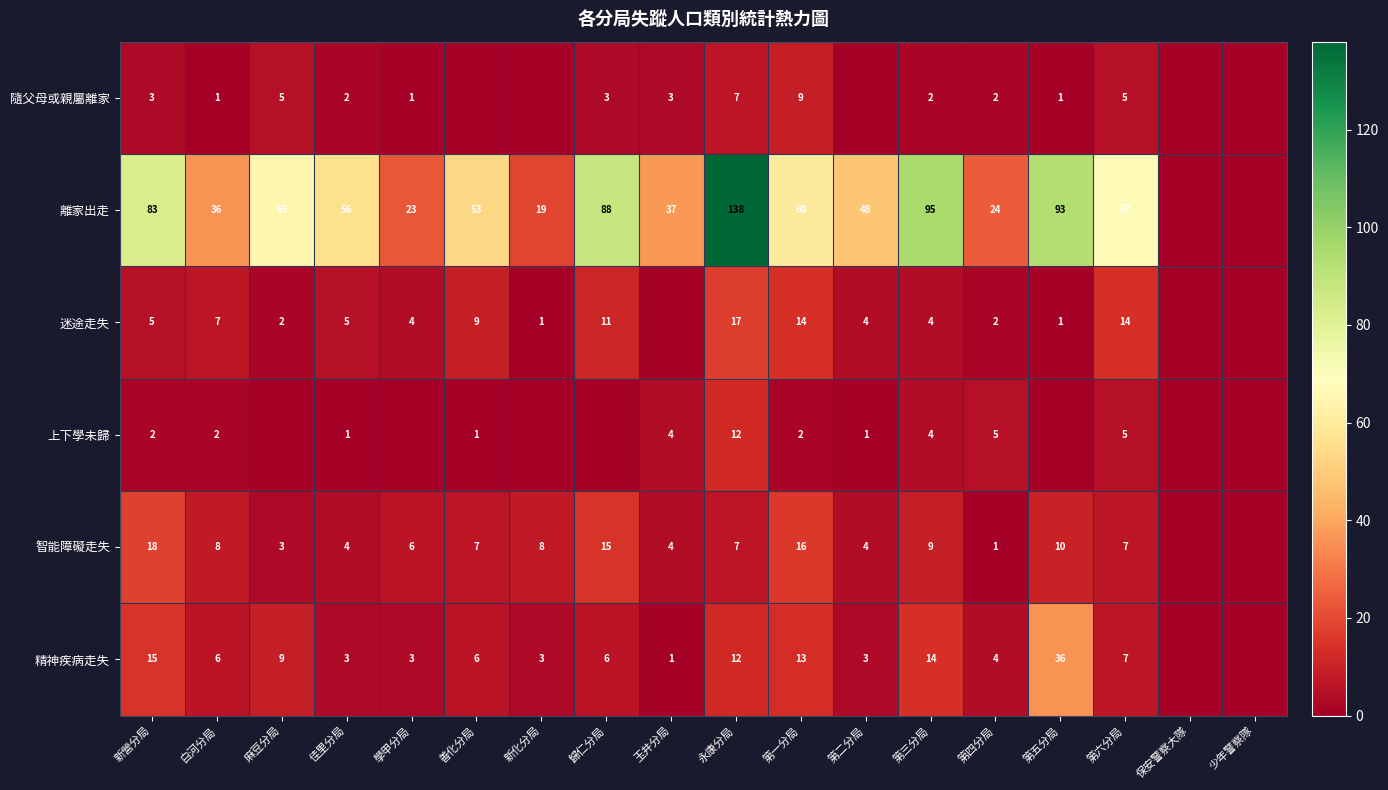

True or false: 離家出走 has a value of 93 at 第一分局.

False